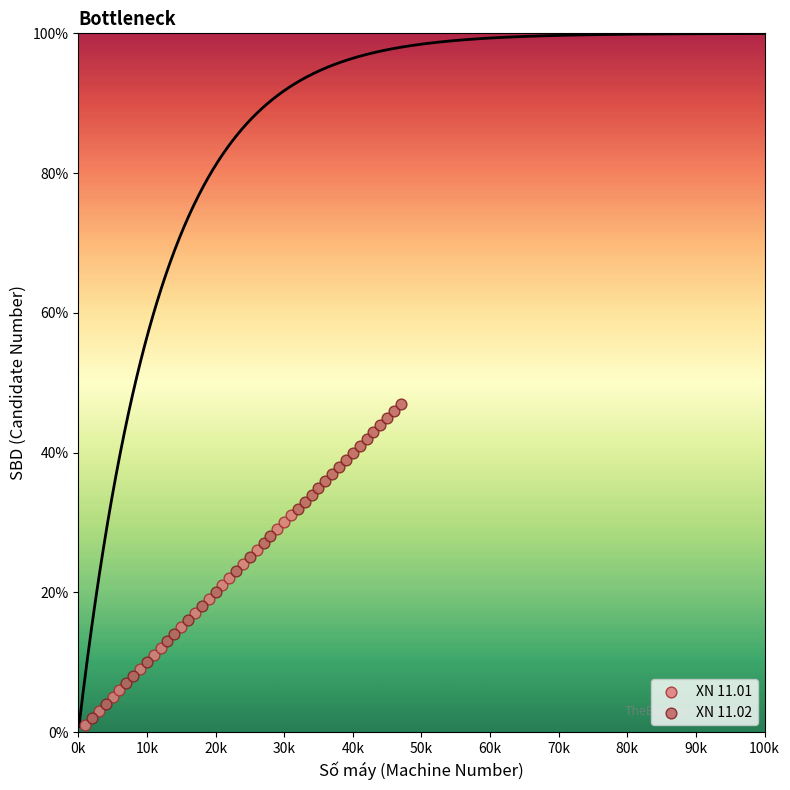

Which series reaches the maximum Y coordinate?

XN 11.02